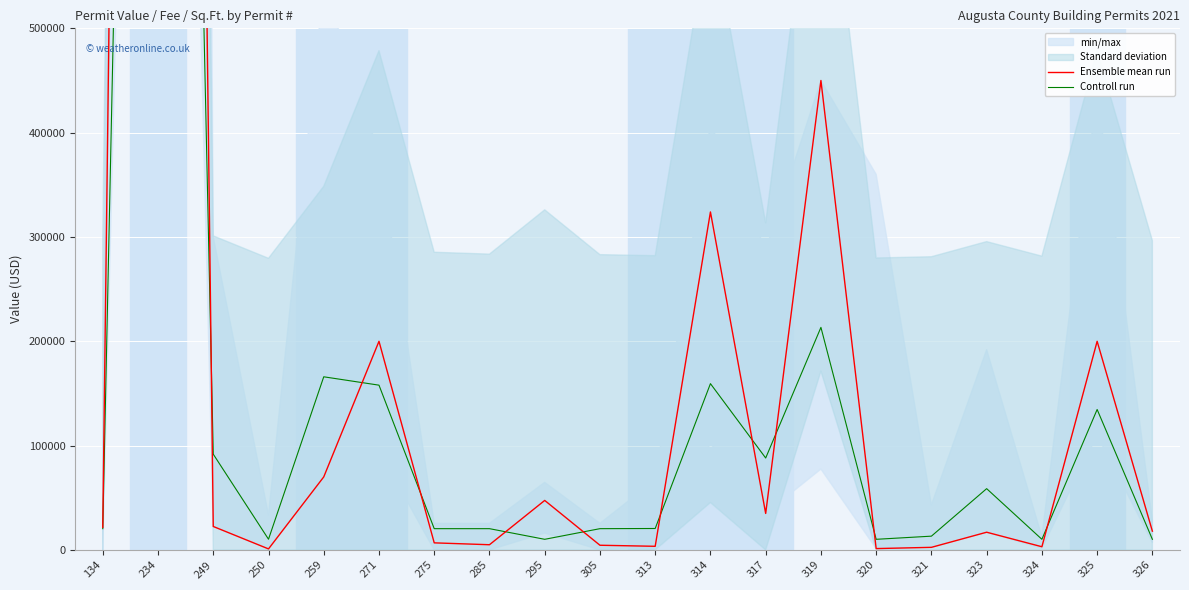

The Ensemble mean run series shows 1917.3 at 275. True or false?

False